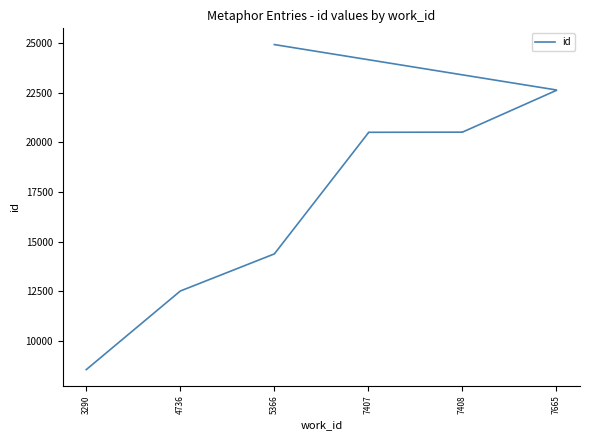

What is the maximum value shown in the chart?

24927